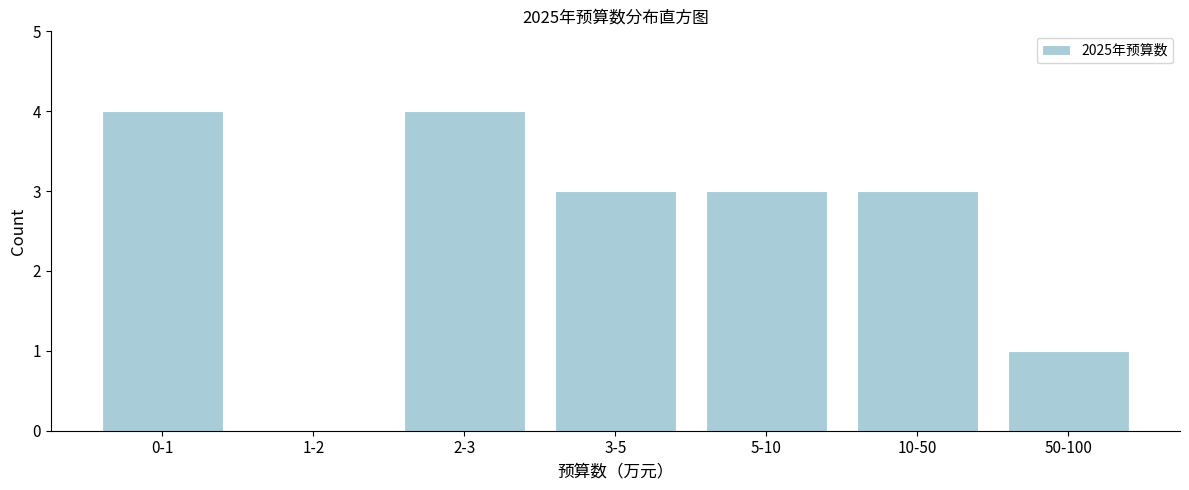

Reading left to right, what are all the values shown in this chart?

0-1=4	1-2=0	2-3=4	3-5=3	5-10=3	10-50=3	50-100=1